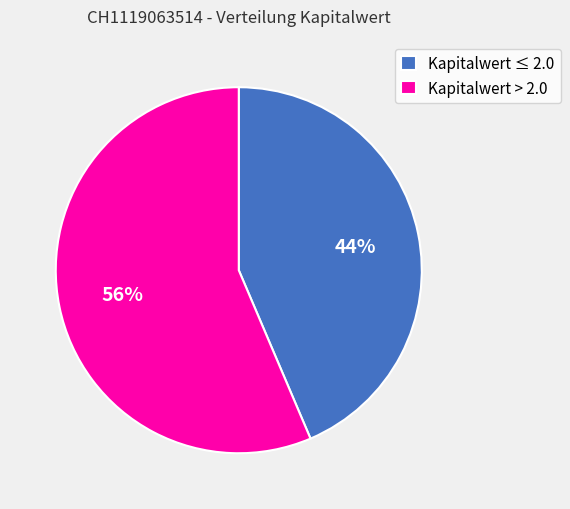

Combined, do Kapitalwert ≤ 2.0 and Kapitalwert > 2.0 account for over 50%?

Yes